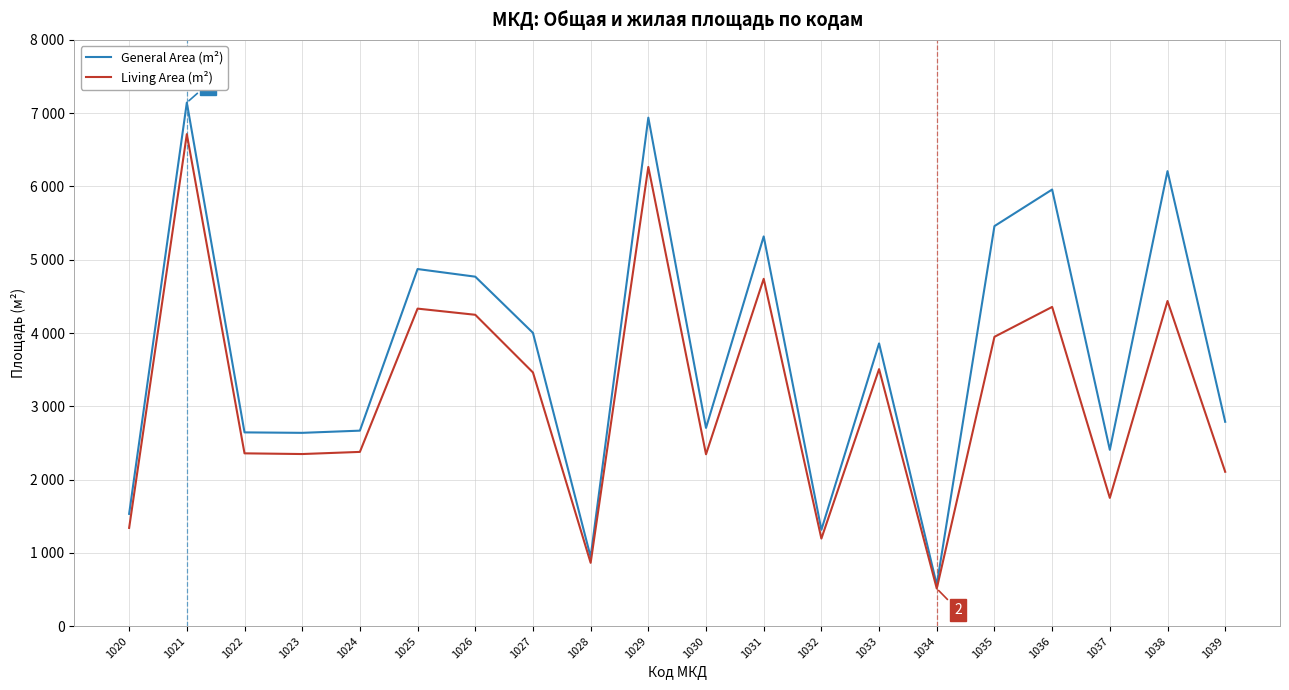

Reading left to right, what are all the values shown in this chart?

General Area (m²): 1020=1532.3	1021=7143.8	1022=2643.9	1023=2637.7	1024=2667.6	1025=4872.8	1026=4768.6	1027=4001.8	1028=943.9	1029=6938.4	1030=2705.2	1031=5317.9	1032=1314.7	1033=3857.7	1034=564.5	1035=5458.7	1036=5957.7	1037=2406.1	1038=6208.6	1039=2788.5
Living Area (m²): 1020=1340.6	1021=6713.3	1022=2358.0	1023=2348.5	1024=2377.7	1025=4332.8	1026=4248.6	1027=3461.8	1028=863.9	1029=6266.4	1030=2345.2	1031=4739.3	1032=1195.2	1033=3507.0	1034=513.2	1035=3947.9	1036=4355.9	1037=1750.3	1038=4436.6	1039=2106.2